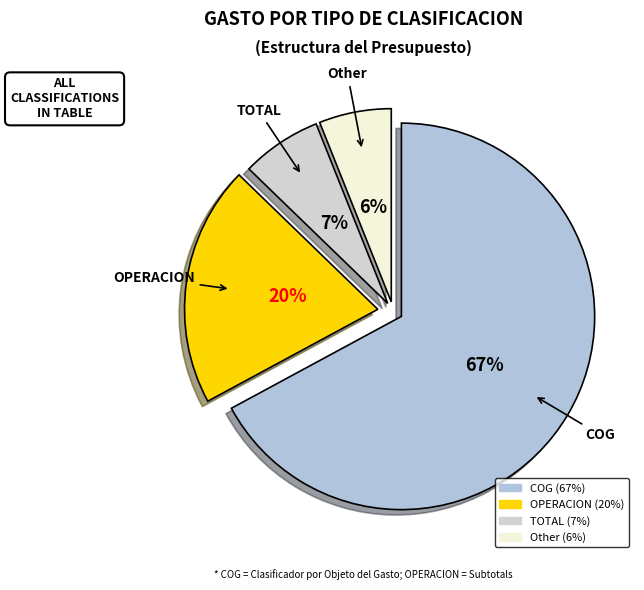

To the nearest percent, what is the difference between the OPERACION and COG slice percentages?

47%